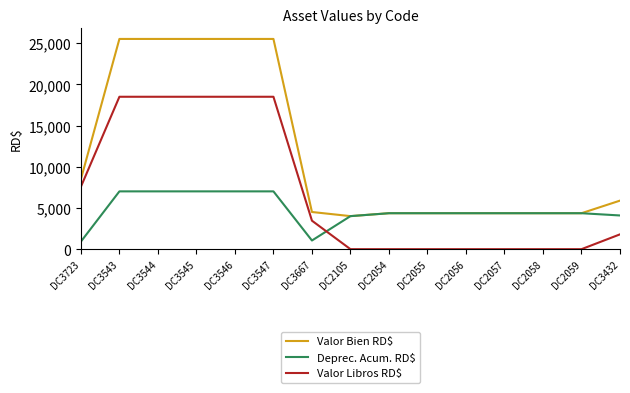

What is the spread (max minus min) of values at DC3547?

18500.5